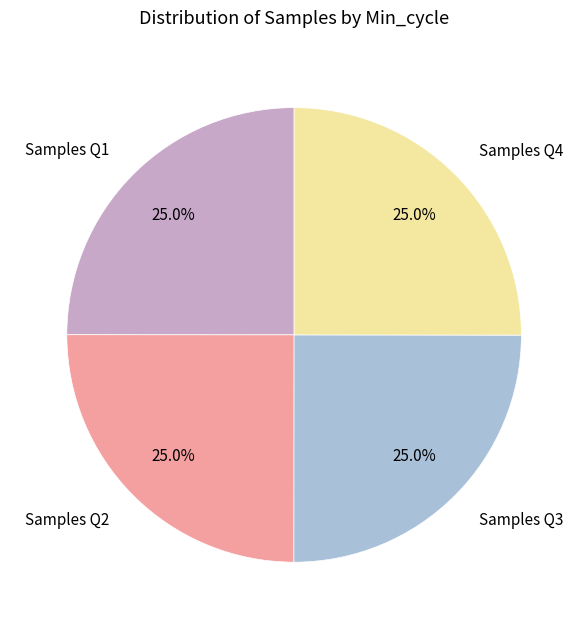

How many slices are in this pie chart?

4